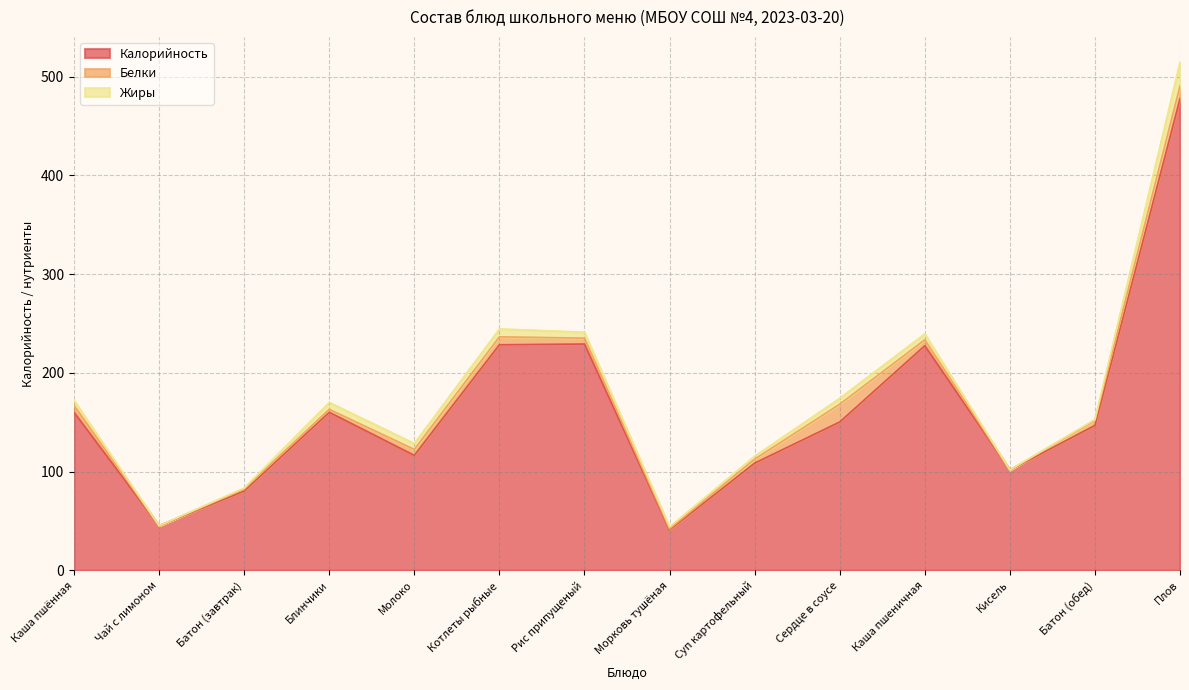

Between Сердце в соусе and Батон (завтрак), which is larger?

Сердце в соусе